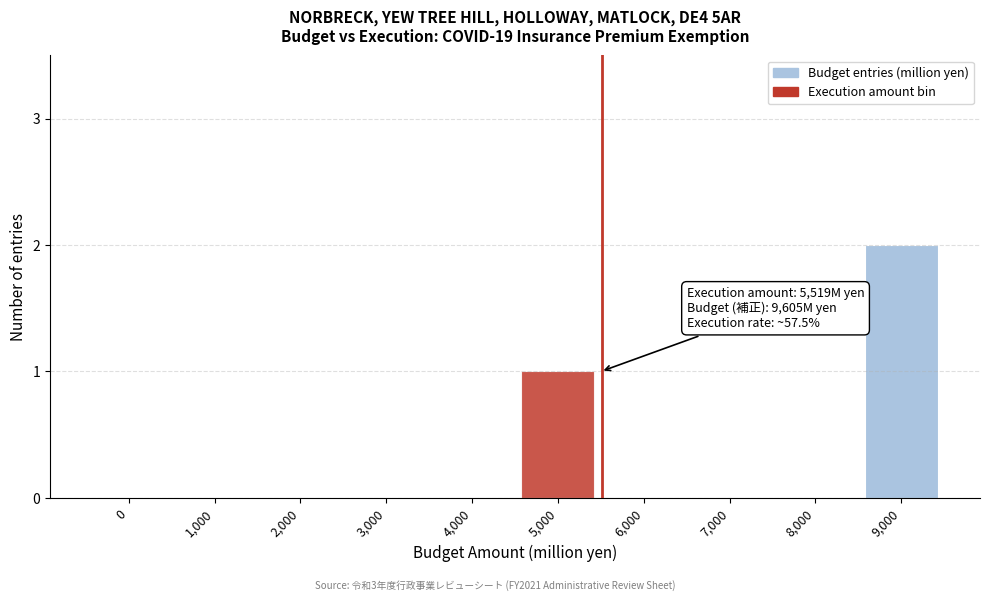

Reading left to right, what are all the values shown in this chart?

0=0	1,000=0	2,000=0	3,000=0	4,000=0	5,000=1	6,000=0	7,000=0	8,000=0	9,000=2